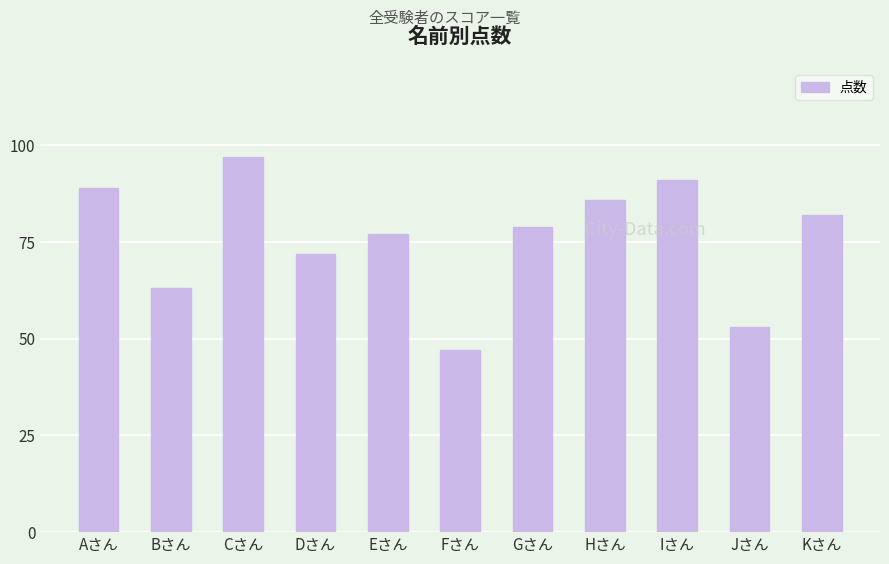

What position from the left is Kさん?

11